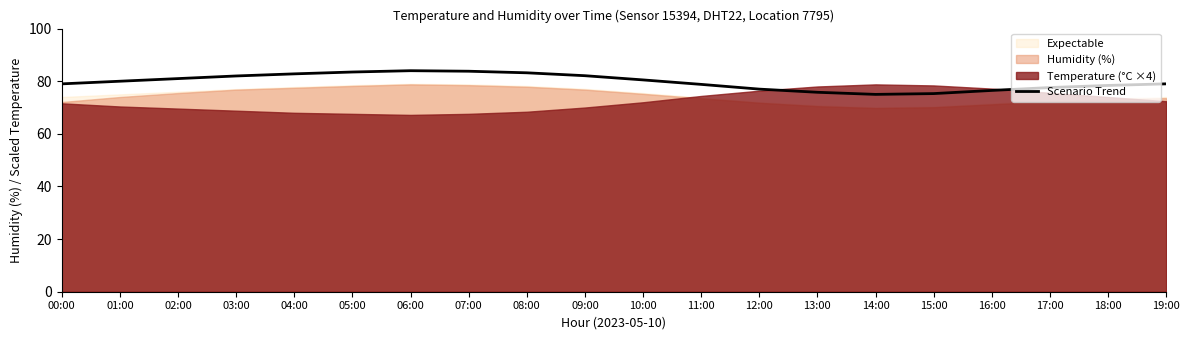

At which category does the data reach its first local valley?

14:00